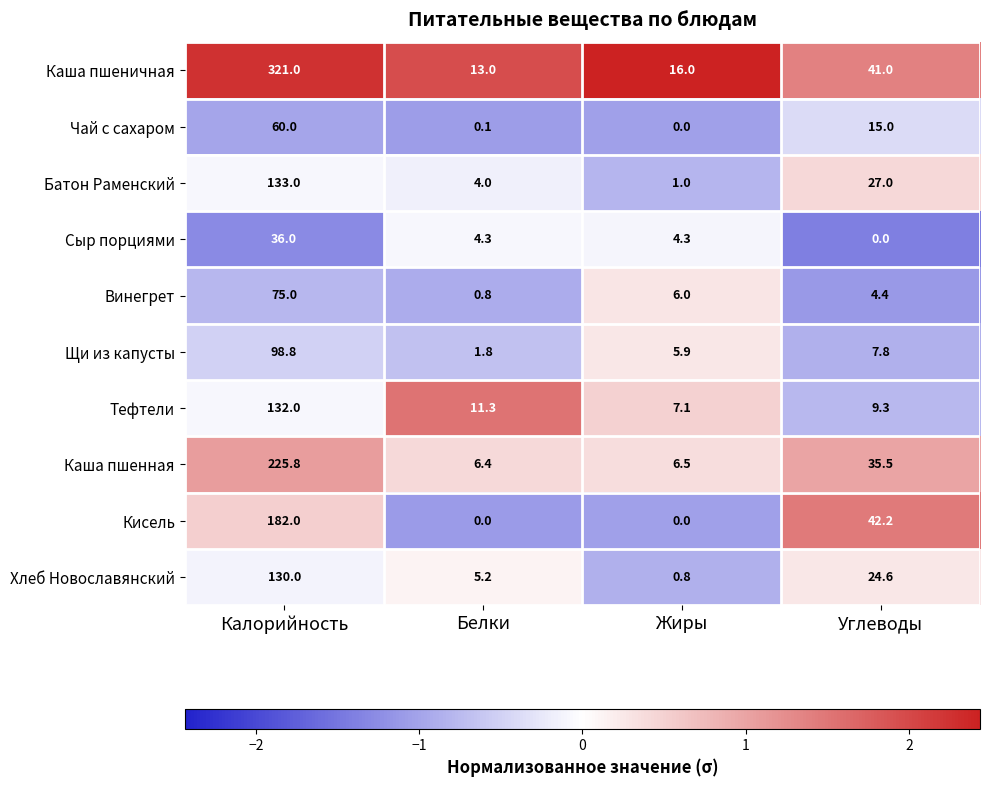

Which series has the widest spread of values?

Каша пшеничная